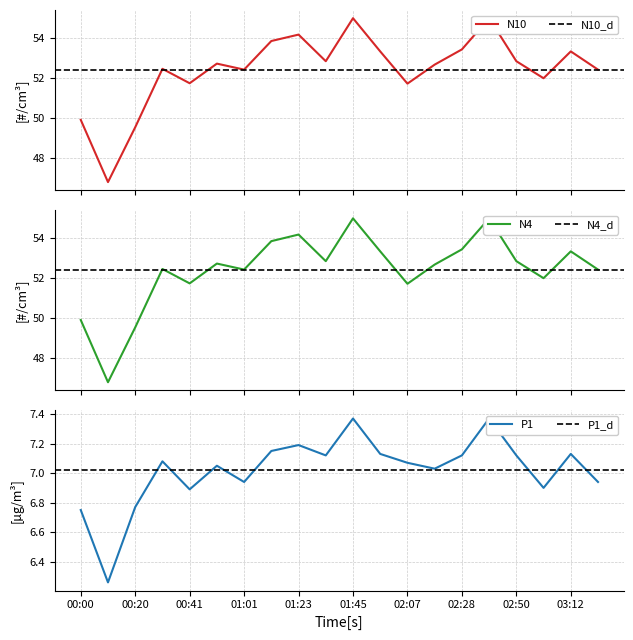

The N1 series shows 80.6 at 00:10. True or false?

False